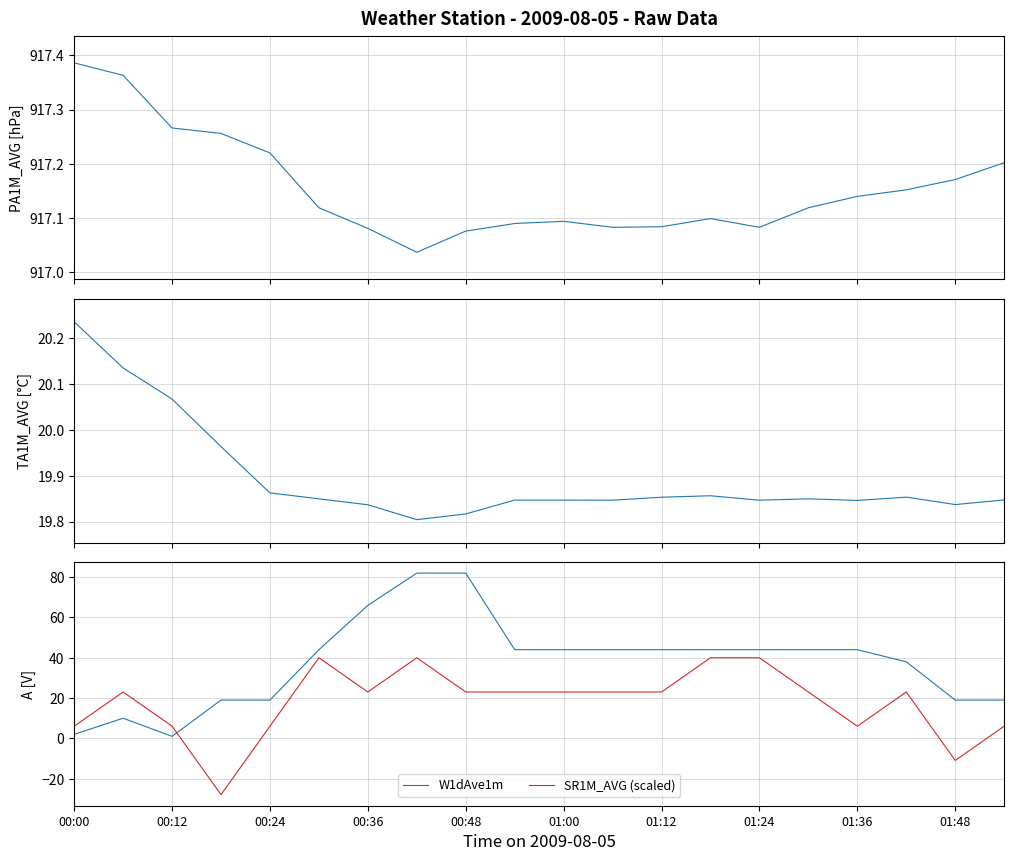

At which label is SR1M_AVG (scaled) closest to 6?

00:00